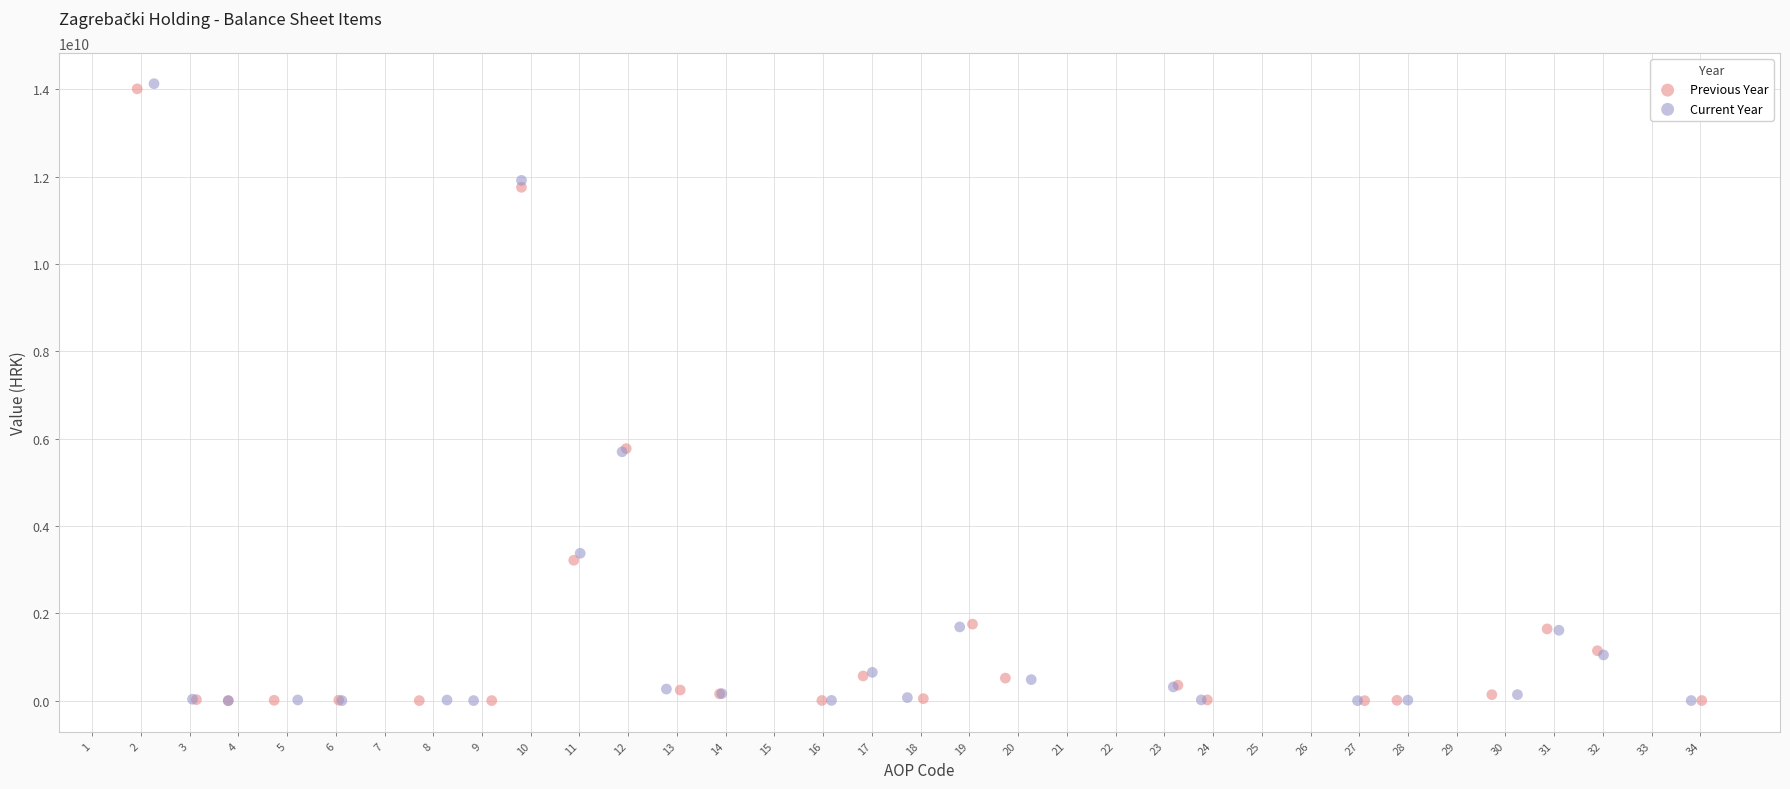

Which series has the widest spread of Y values?

Current Year